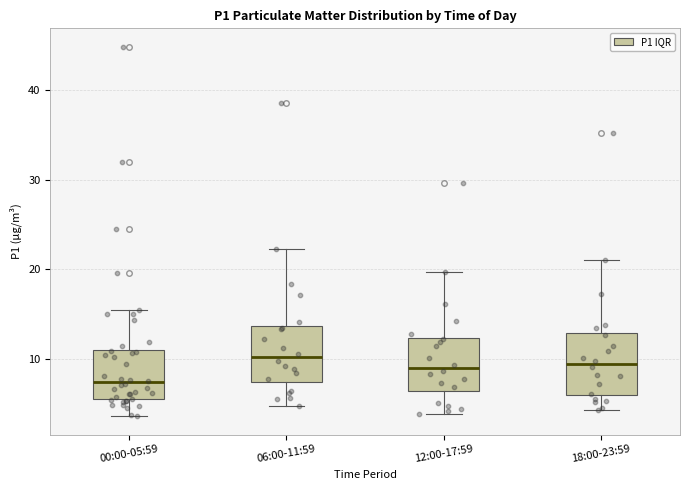

Where does the upper whisker of the box for 12:00-17:59 end on the y-axis? The values are not printed on the chart, so give them approximately, as read against the axis.

20